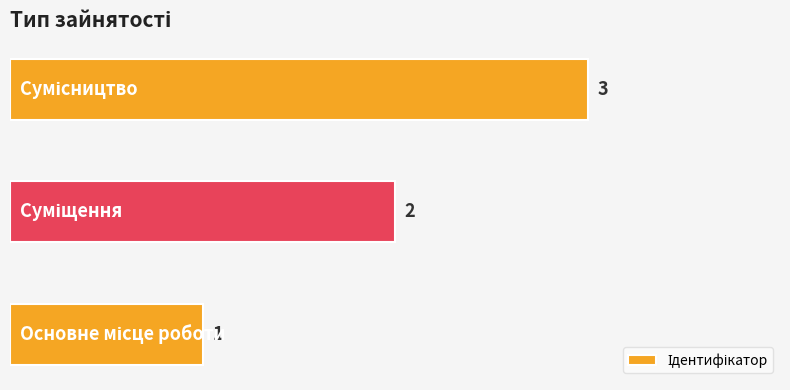

What is the greatest value displayed?

3